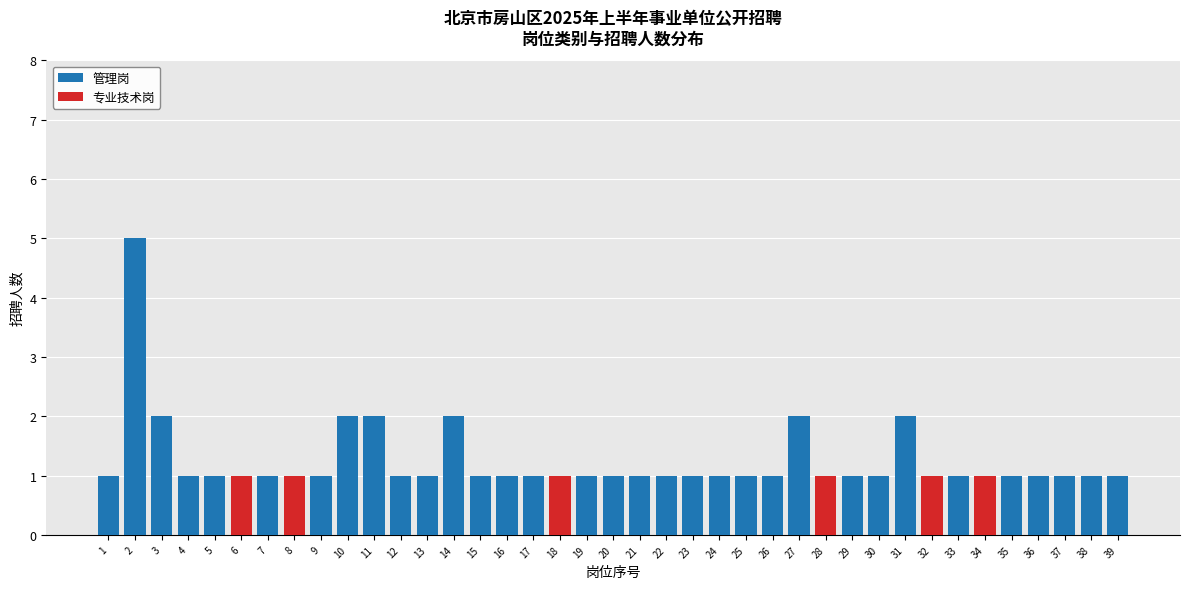

What is the total value across all series at 15?

1